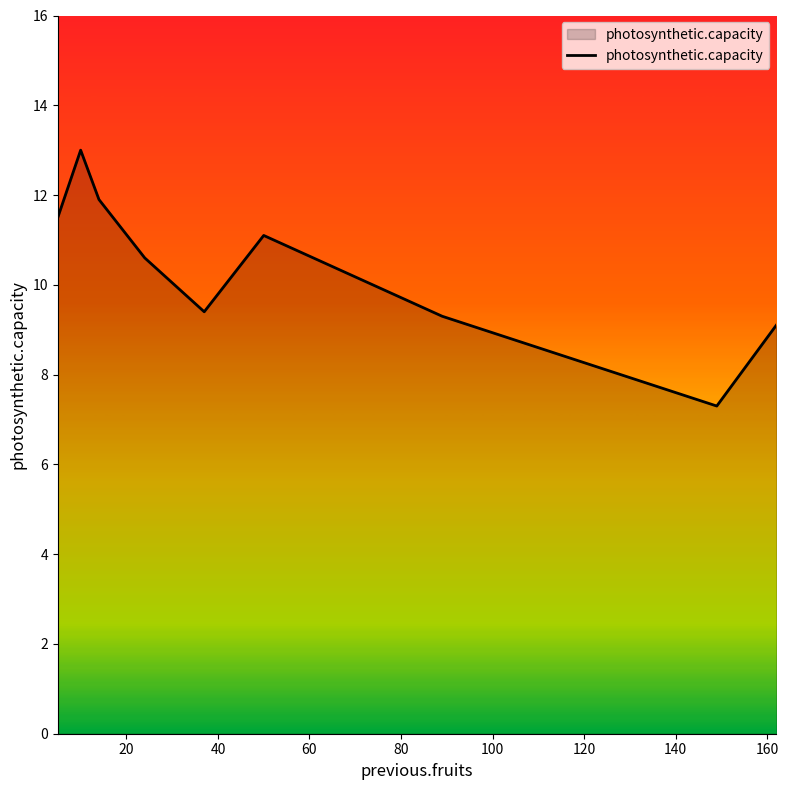

Does the chart have visible grid lines?

No